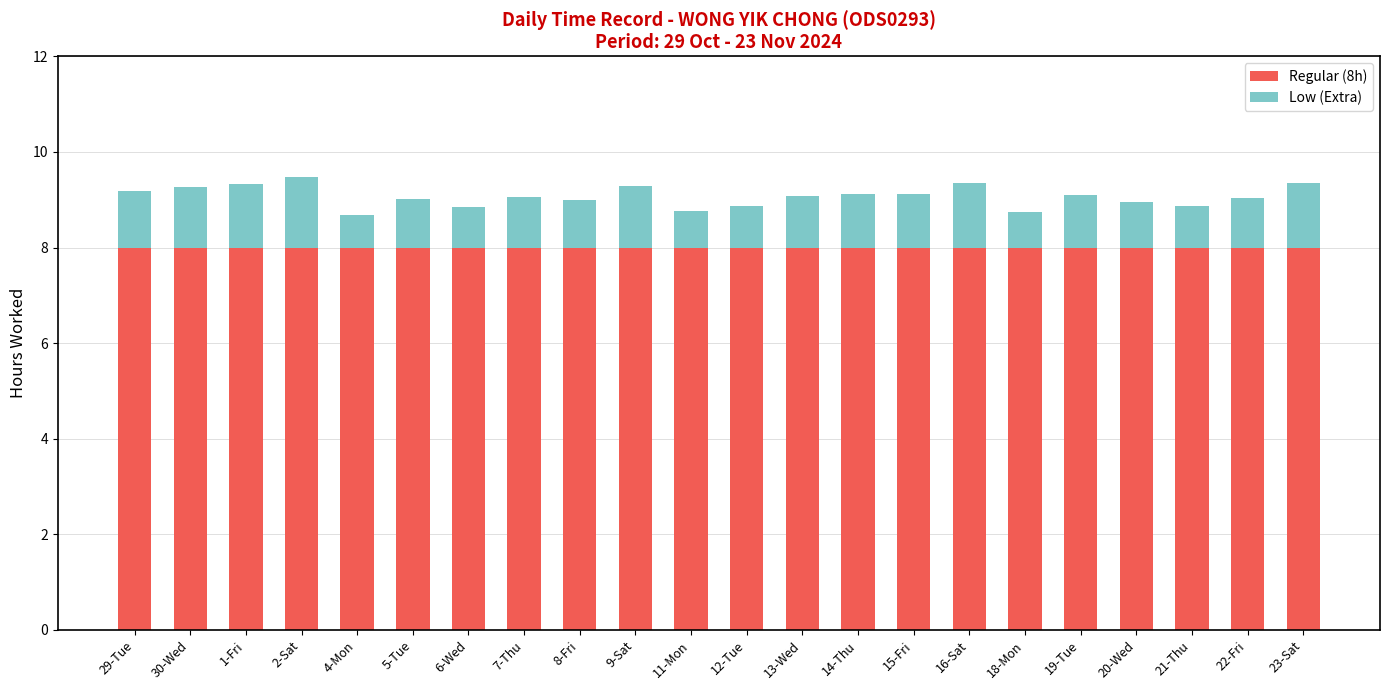

What is the total value across all series at 22-Fri?

9.0